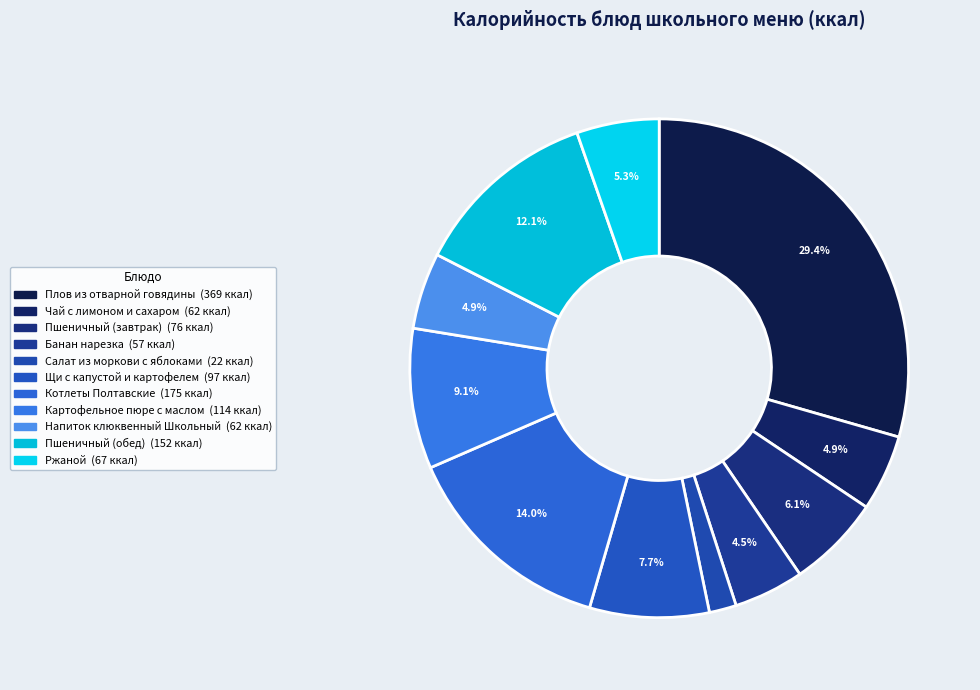

What percentage is the Плов из отварной говядины slice, to the nearest percent?

29%